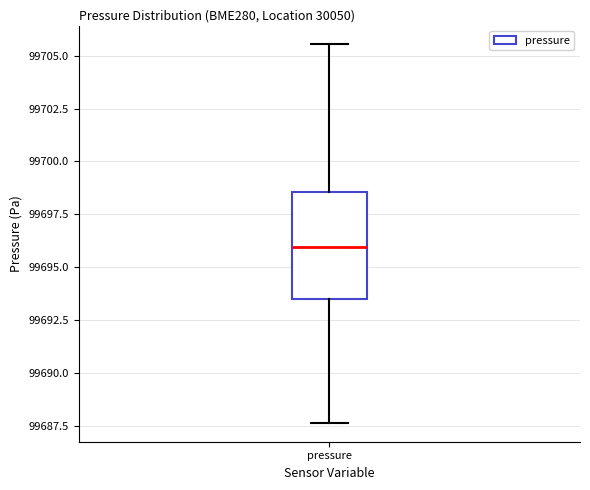

Where does the median line of the box for pressure sit on the y-axis? The values are not printed on the chart, so give them approximately, as read against the axis.

99696.0